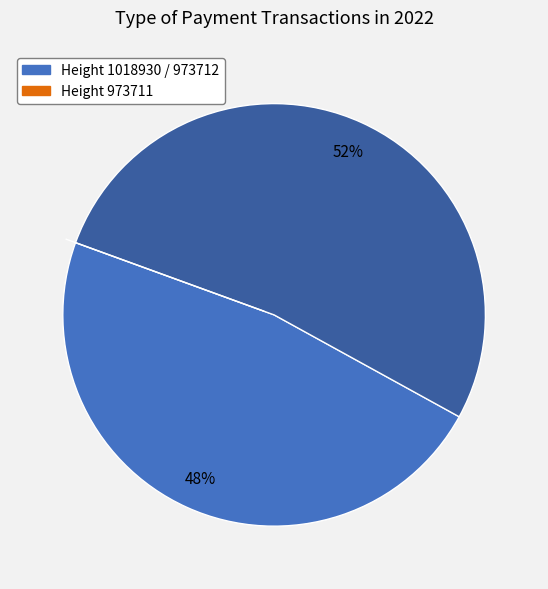

To the nearest percent, what is the average slice percentage?

33%